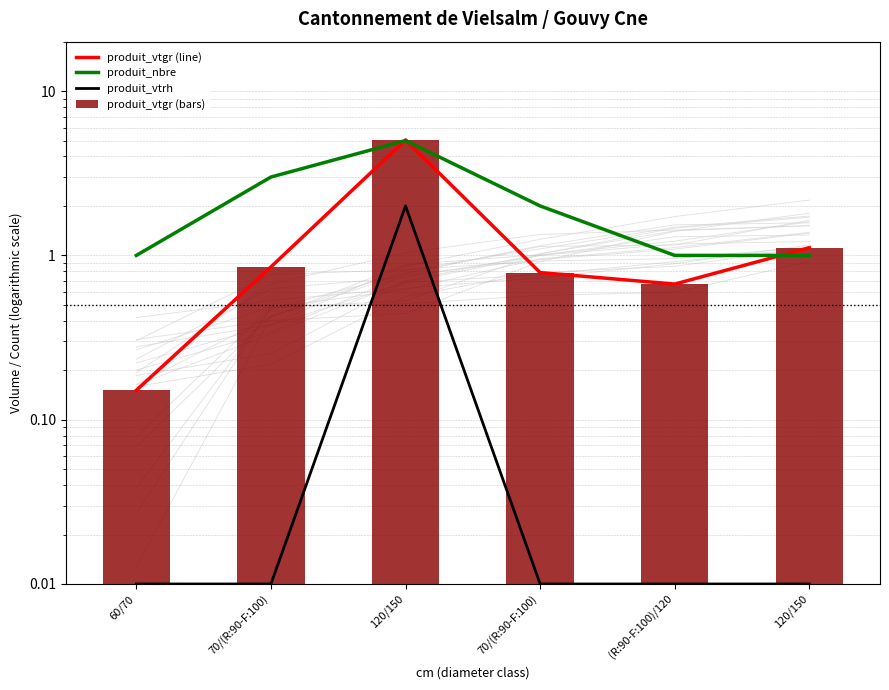

The produit_vtrh series shows 0.0 at 70/(R:90-F:100). True or false?

False